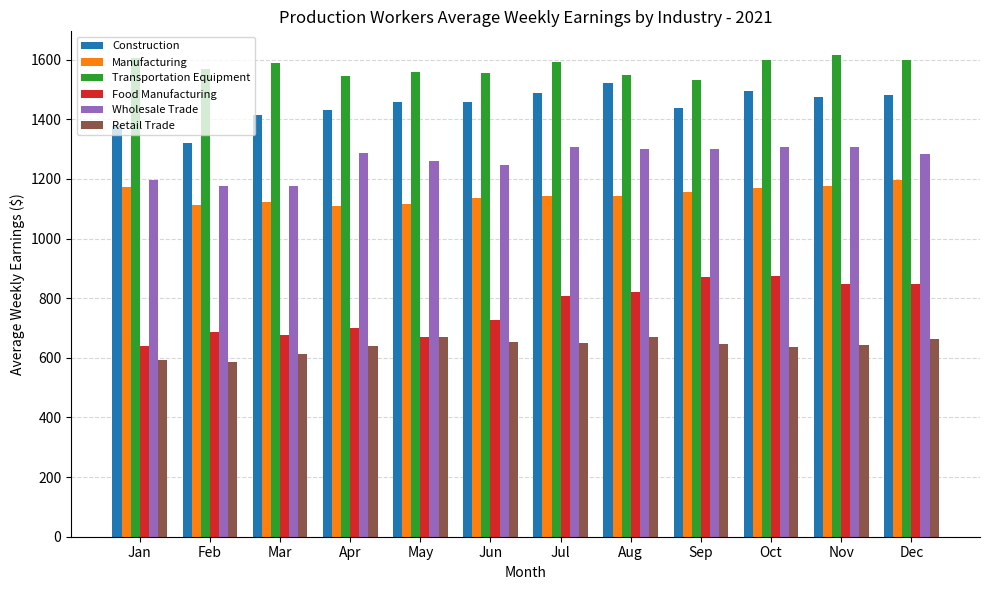

Where is Food Manufacturing nearest to the value 757?

Jun